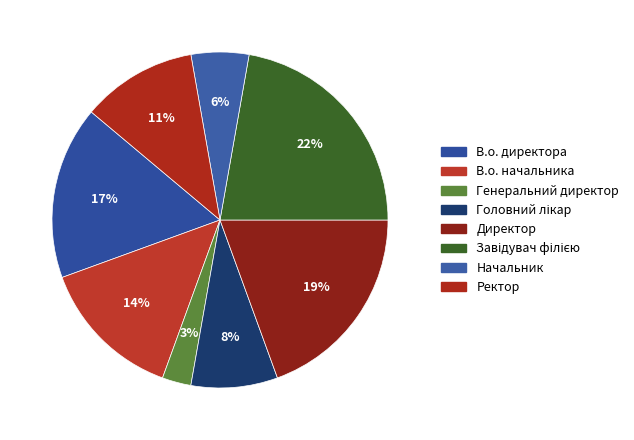

To the nearest percent, what is the difference between the largest and smallest slice percentages?

19%